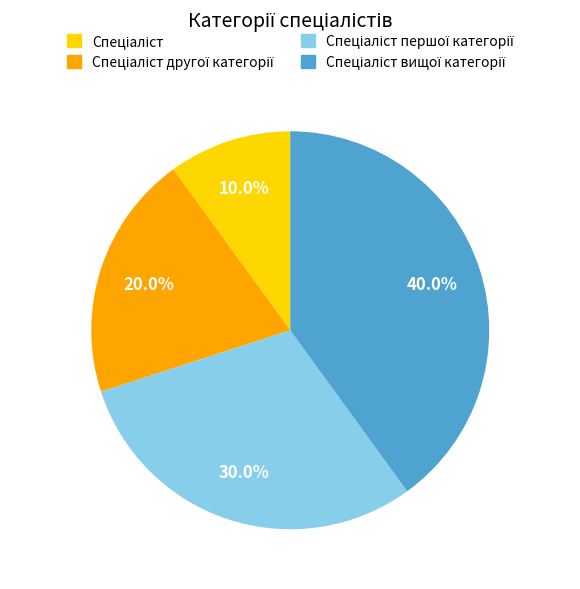

Is there a majority slice in this chart?

No